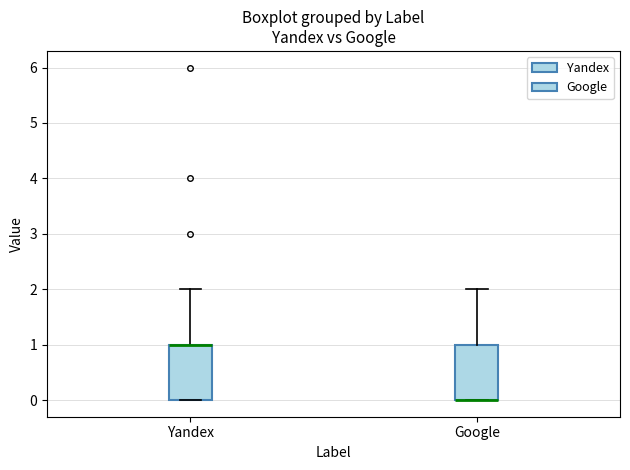

Reading left to right, read every box against the y-axis: the position of its median line, the range the box covers, and the ends of its whiskers. The values are not printed on the chart, so give them approximately, as read against the axis.

Yandex: median 1 (drawn on the box's upper edge), box 0 to 1, whiskers 0 to 2
Google: median 0 (drawn on the box's lower edge), box 0 to 1, whiskers 0 to 2